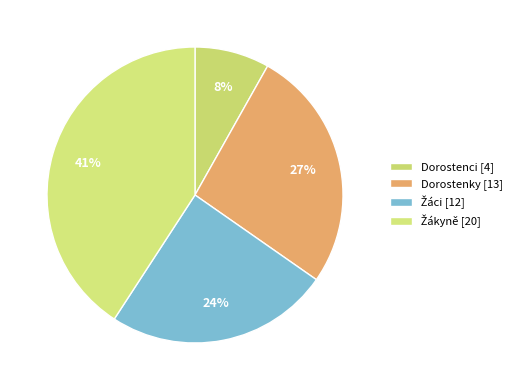

Is there a majority slice in this chart?

No